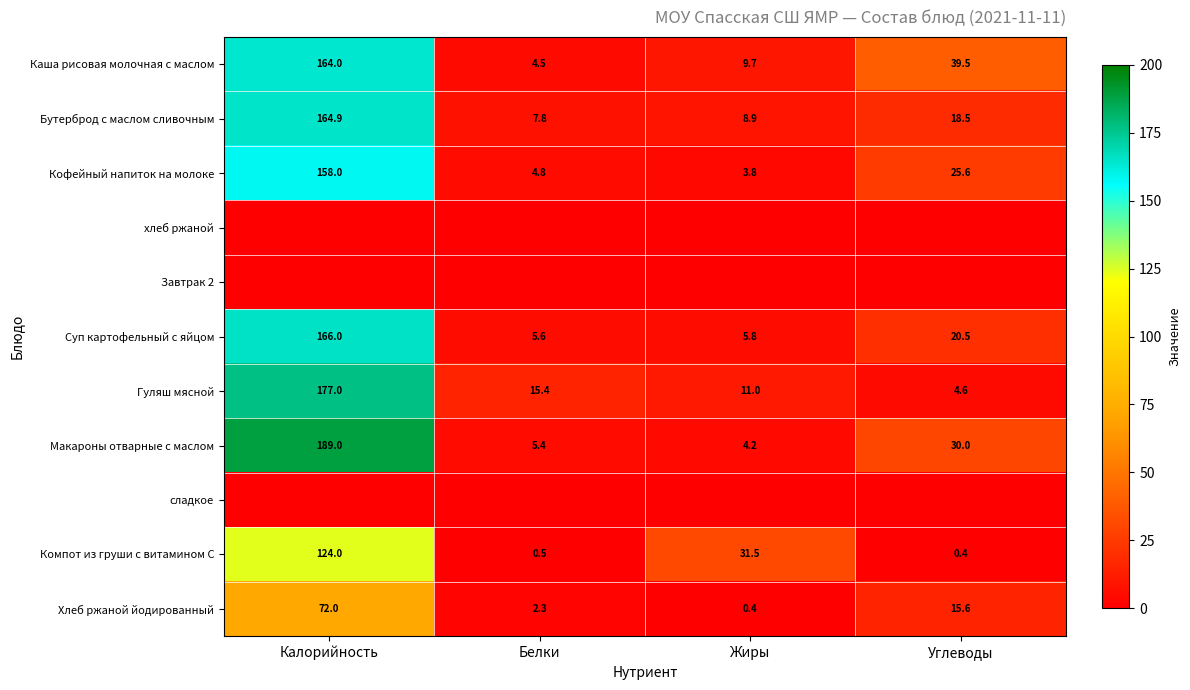

What value does the Бутерброд с маслом сливочным series have at Углеводы?

18.5